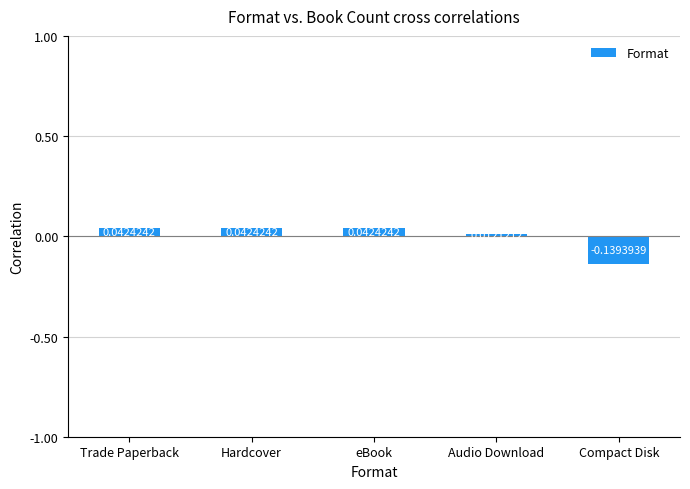

At which label is the value closest to 0?

Audio Download